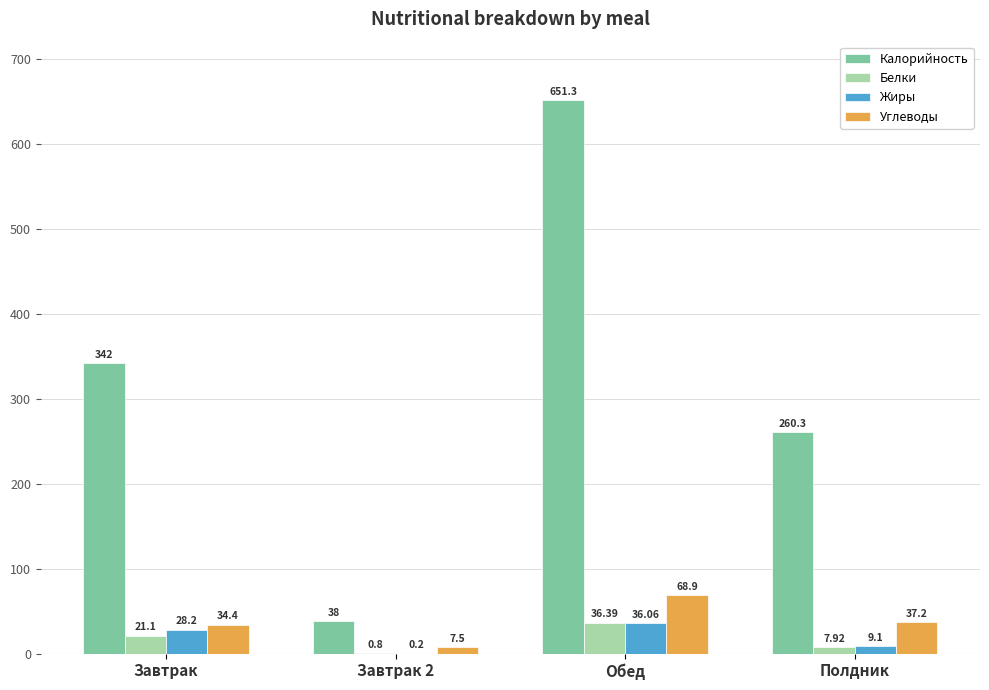

What is the highest value of the Белки series?

36.4